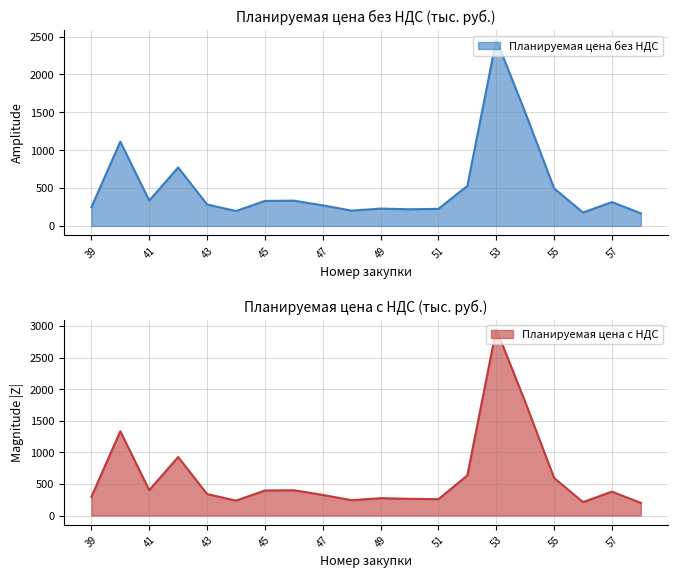

In Планируемая цена с НДС, how many points are lower than both neighbors (excluding endpoints)?

5